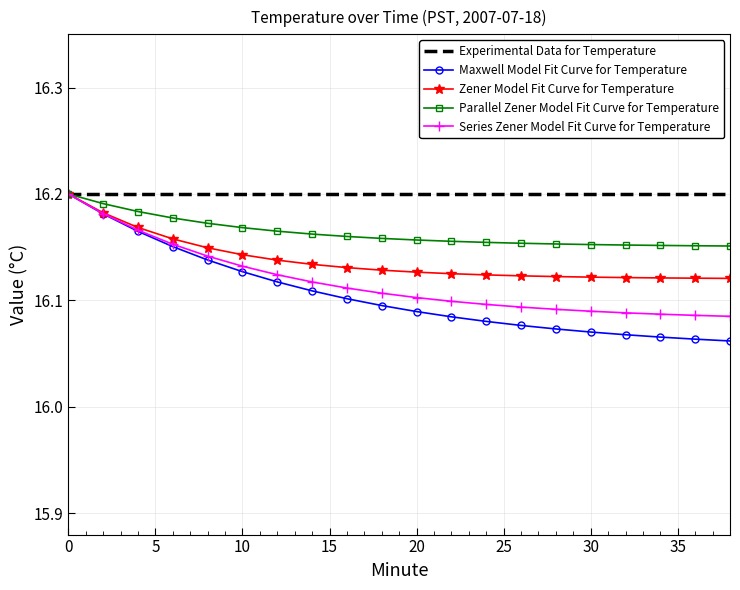

Which series has the largest total across all categories?

Experimental Data for Temperature